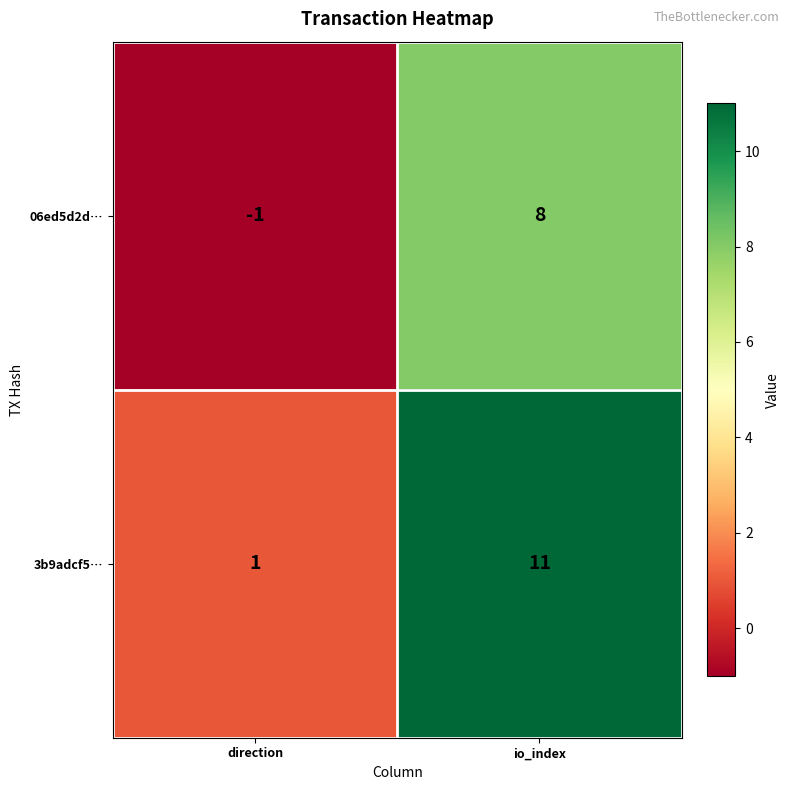

At which category does the chart reach its peak across all series?

io_index